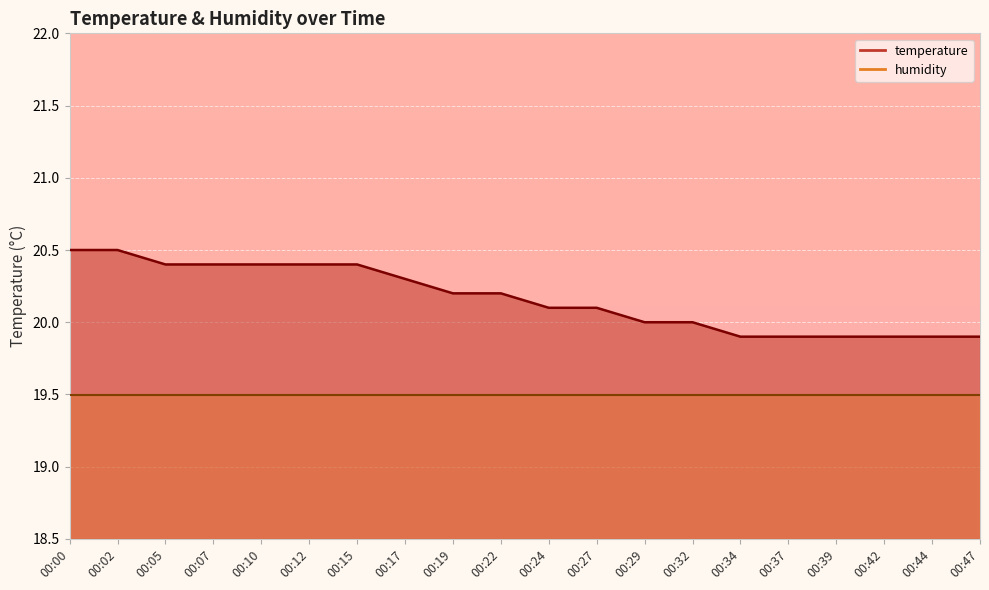

Approximately how many times larger is the value at 00:44 compared to 00:29?

1.0